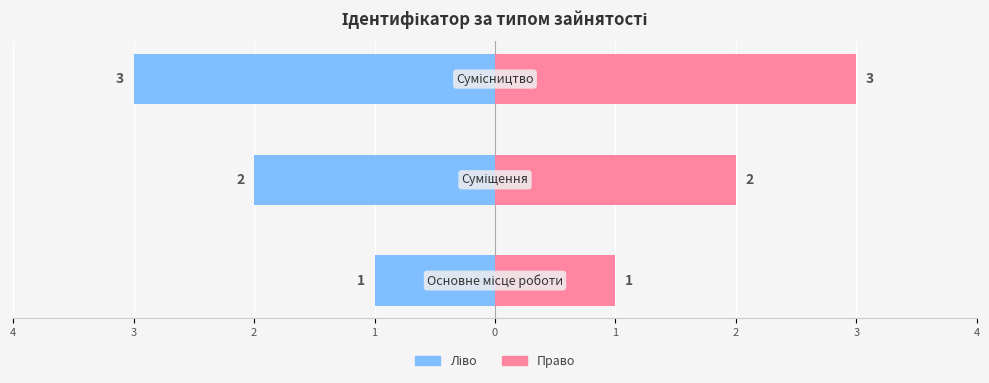

Reading left to right, transcribe all the data shown in this chart.

Ідентифікатор (ліво): 4=-1	3=-2	2=-3
Ідентифікатор (право): 4=1	3=2	2=3